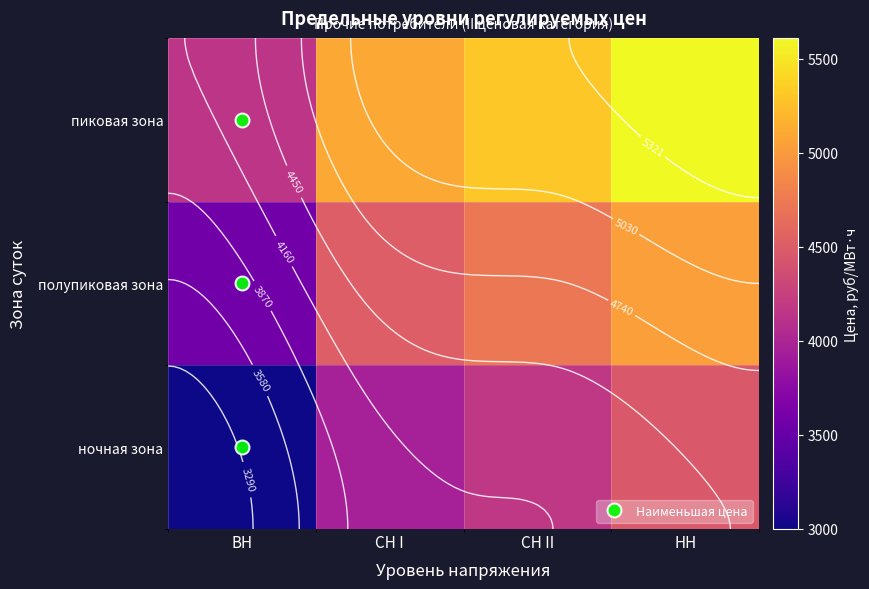

Which category has the highest value in the пиковая зона series?

НН